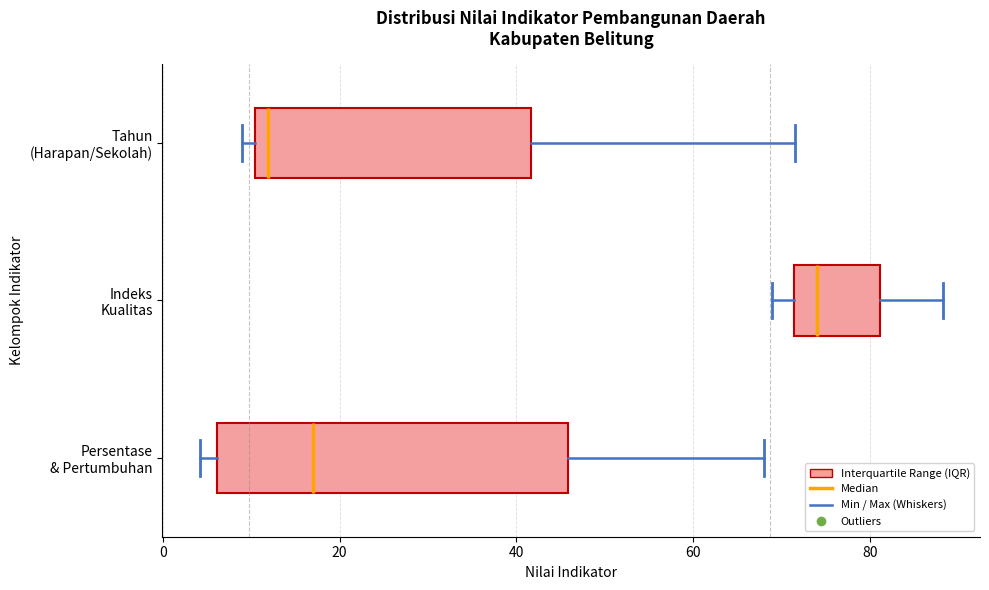

Comparing the boxes themselves (not the whiskers), which one is the widest?

Persentase & Pertumbuhan